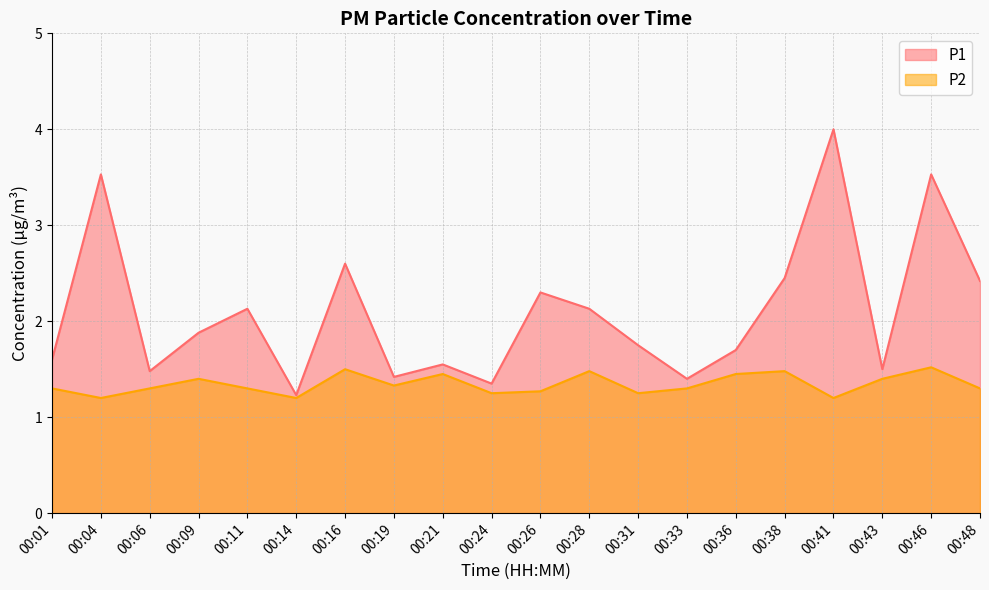

What is the value of the P2 point at the 14th from the left?

1.3